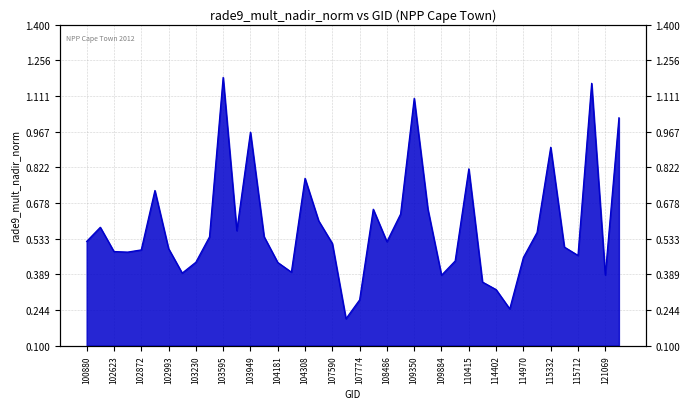

At which category does the data reach its first local peak?

102623